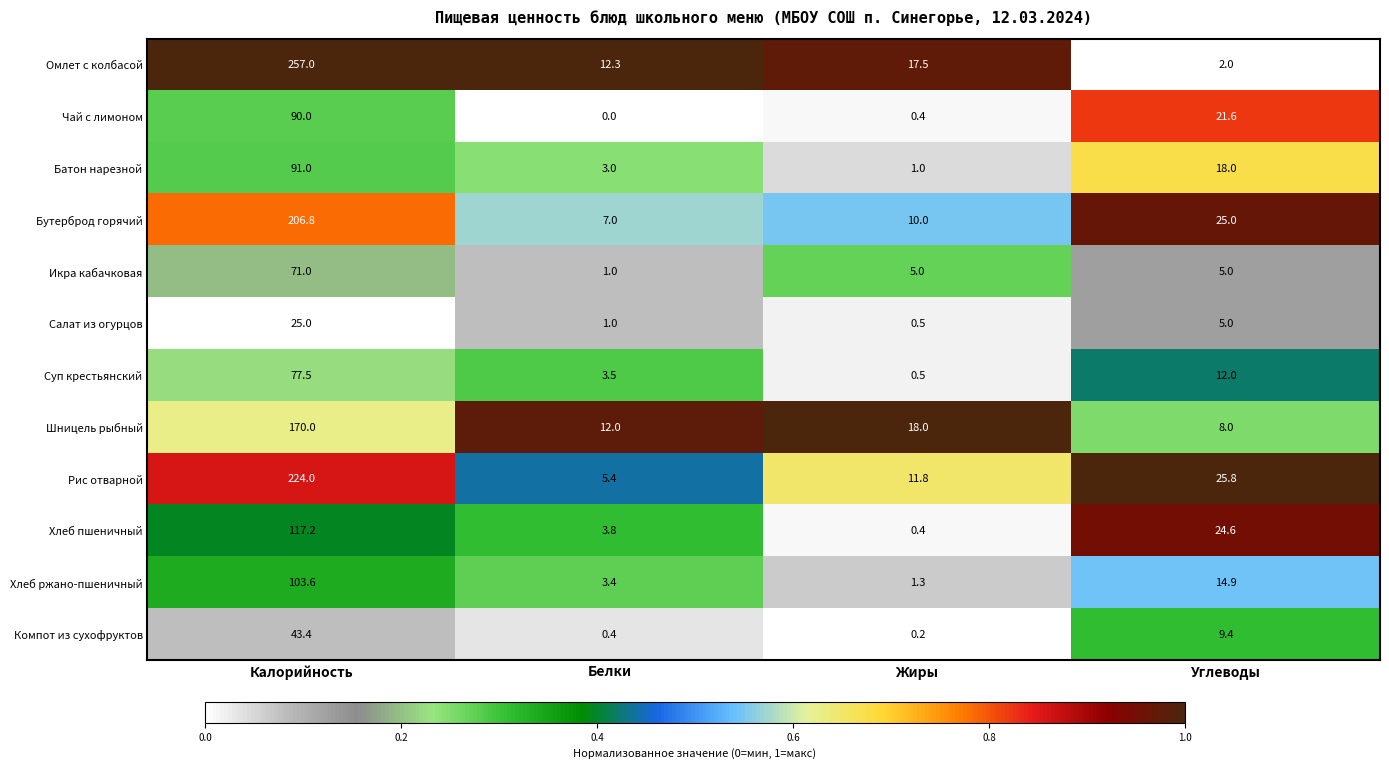

How many data points in Рис отварной are less than 25?

2